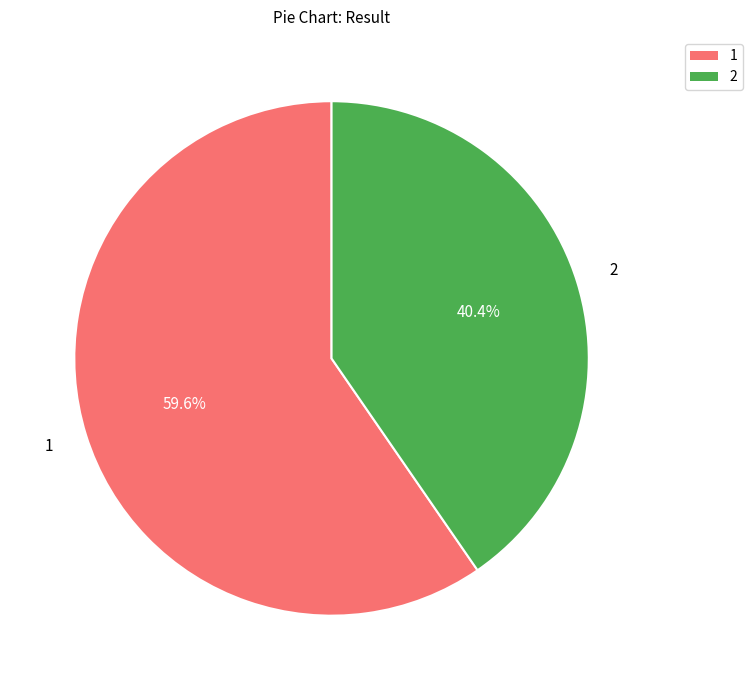

How many slices are in this pie chart?

2